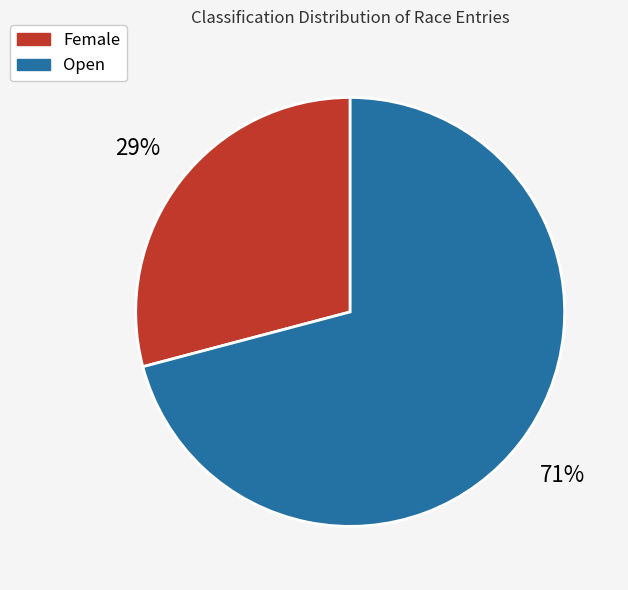

Rank the categories by value from lowest to highest.

Female, Open